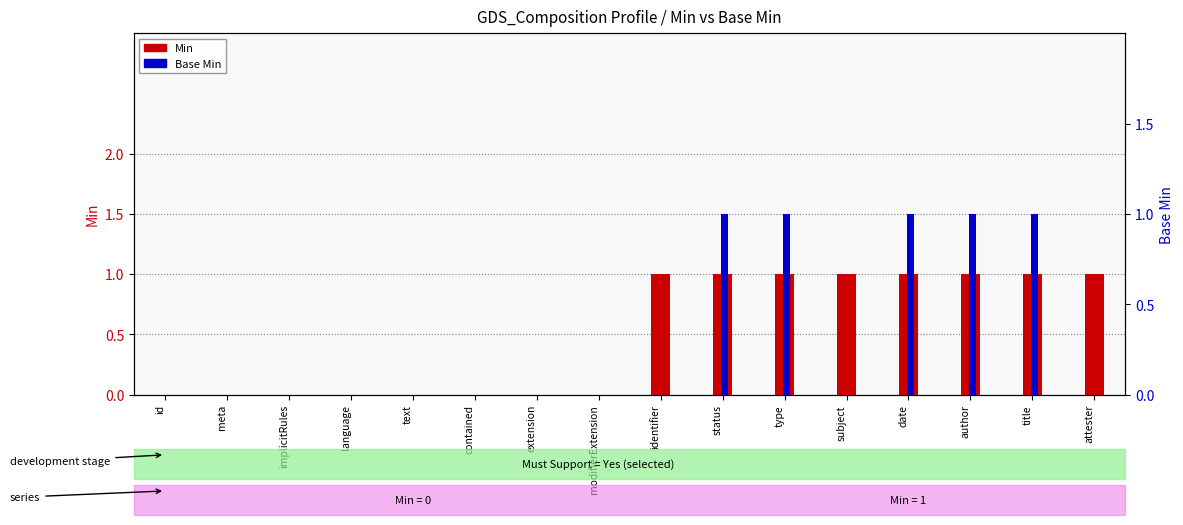

List the labels in order of Min value, largest first.

identifier, status, type, subject, date, author, title, attester, id, meta, implicitRules, language, text, contained, extension, modifierExtension